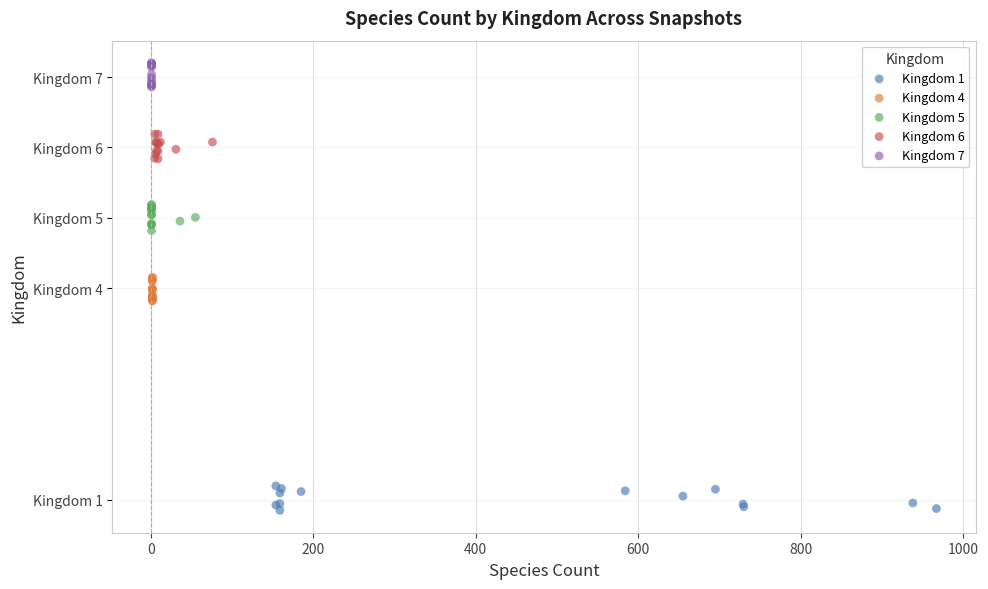

Which series reaches the minimum Y coordinate?

Kingdom 1